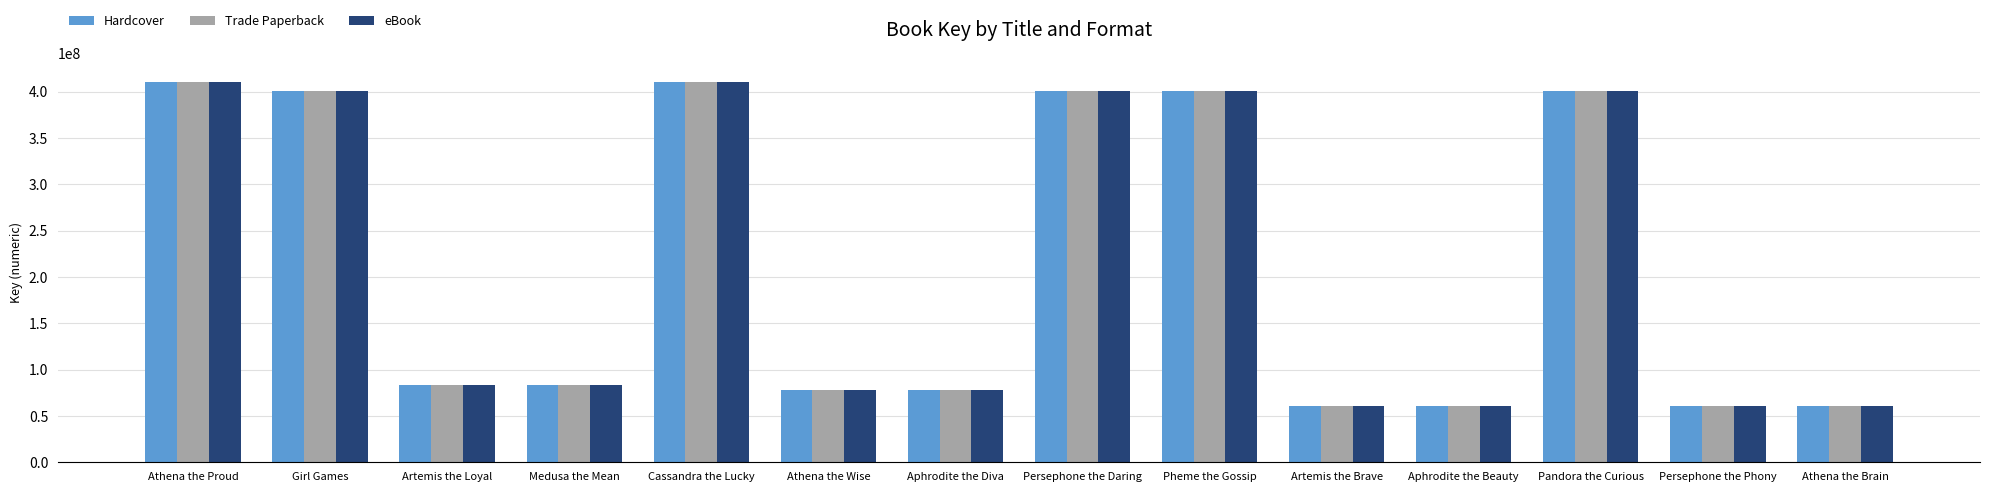

What is the highest value of the eBook series?

409829568